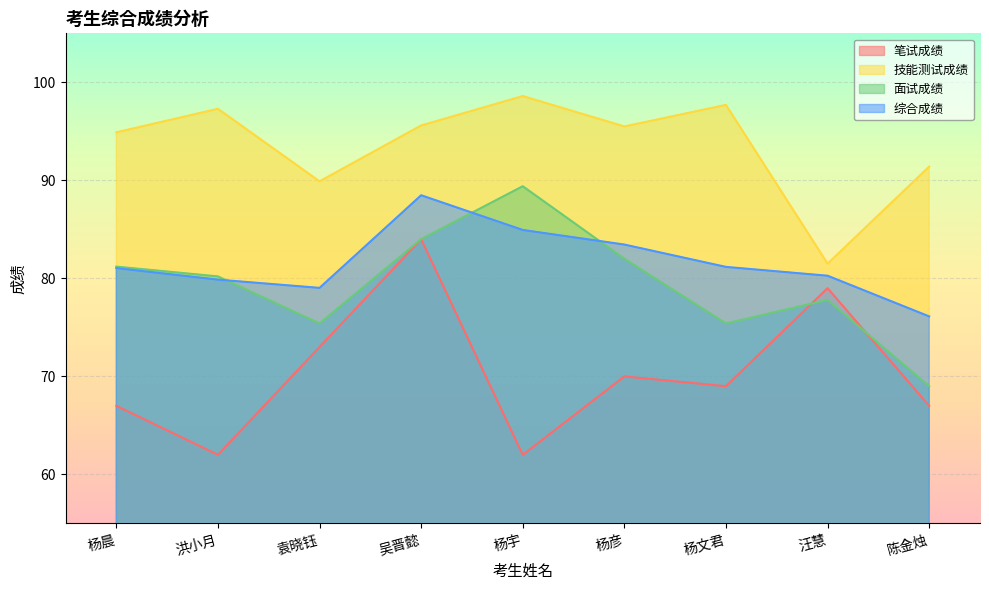

What is the maximum value shown in the chart?

98.6